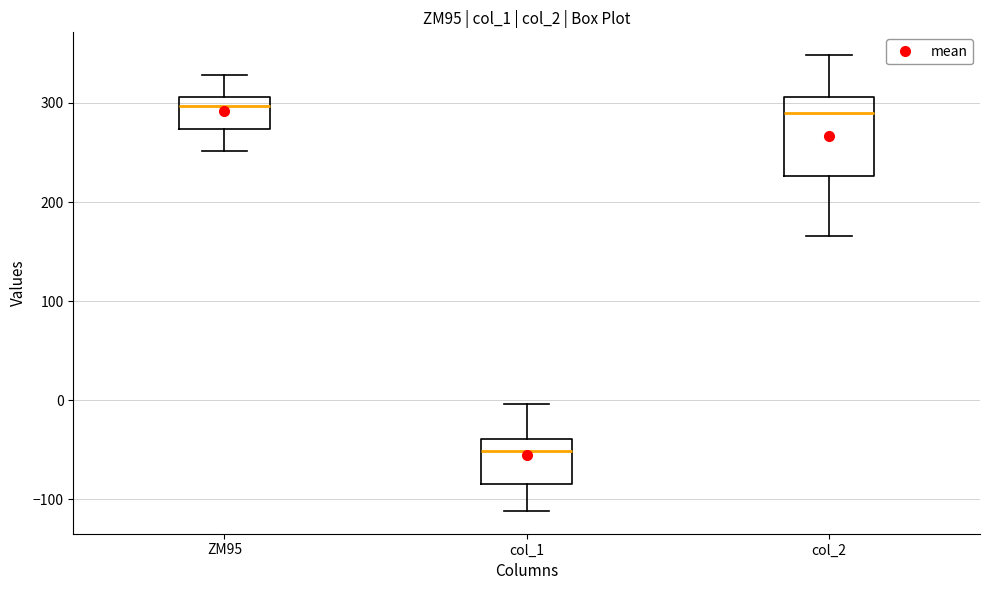

Reading left to right, transcribe this box plot: for each box, give where its median line is, the range the box spans, and where its two whiskers end, as read against the y-axis. The values are not printed on the chart, so give them approximately, as read against the axis.

ZM95: median 300, box 270 to 310, whiskers 250 to 330
col_1: median -50, box -80 to -40, whiskers -110 to 0
col_2: median 290, box 230 to 310, whiskers 170 to 350